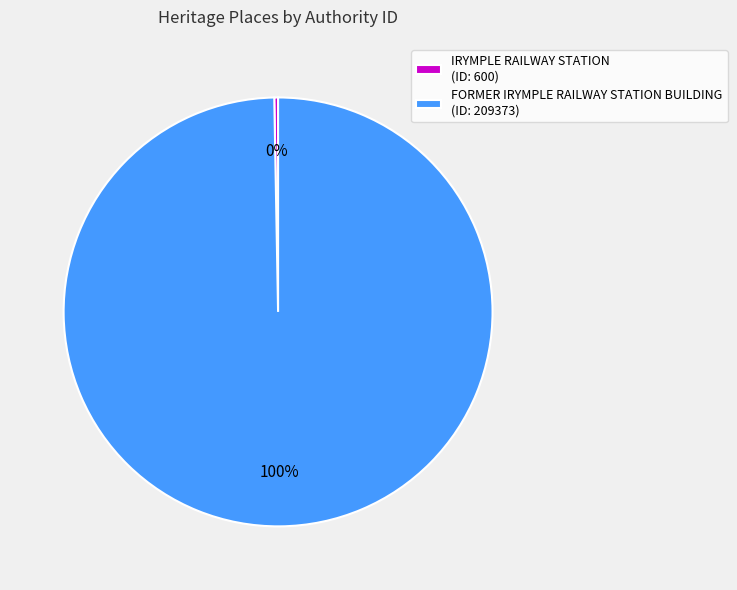

How many slices are in this pie chart?

2